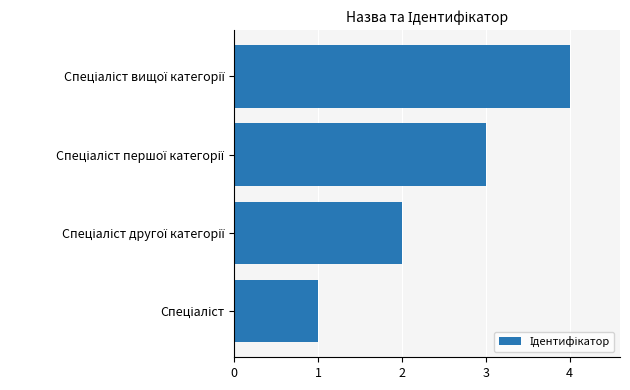

What is the greatest value displayed?

4